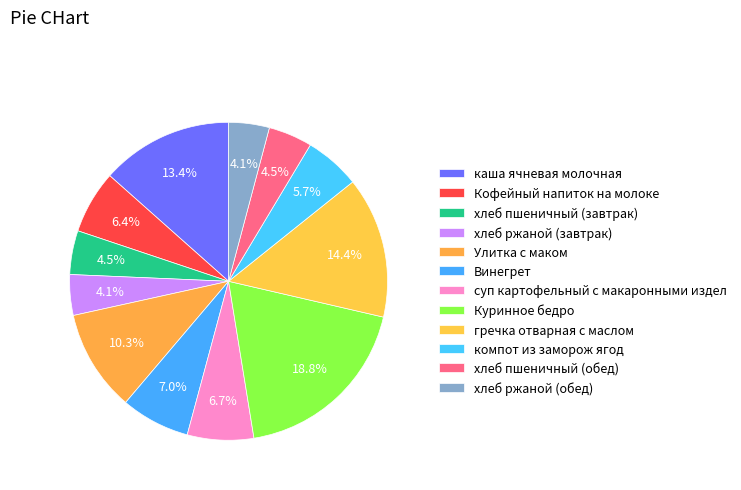

Count the number of slices in the pie.

12